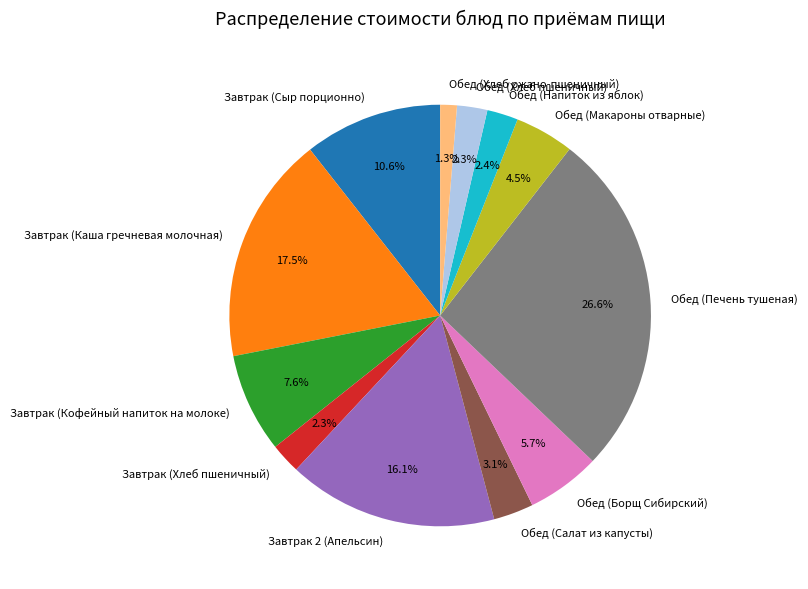

Is Завтрак (Сыр порционно) the majority of the pie?

No